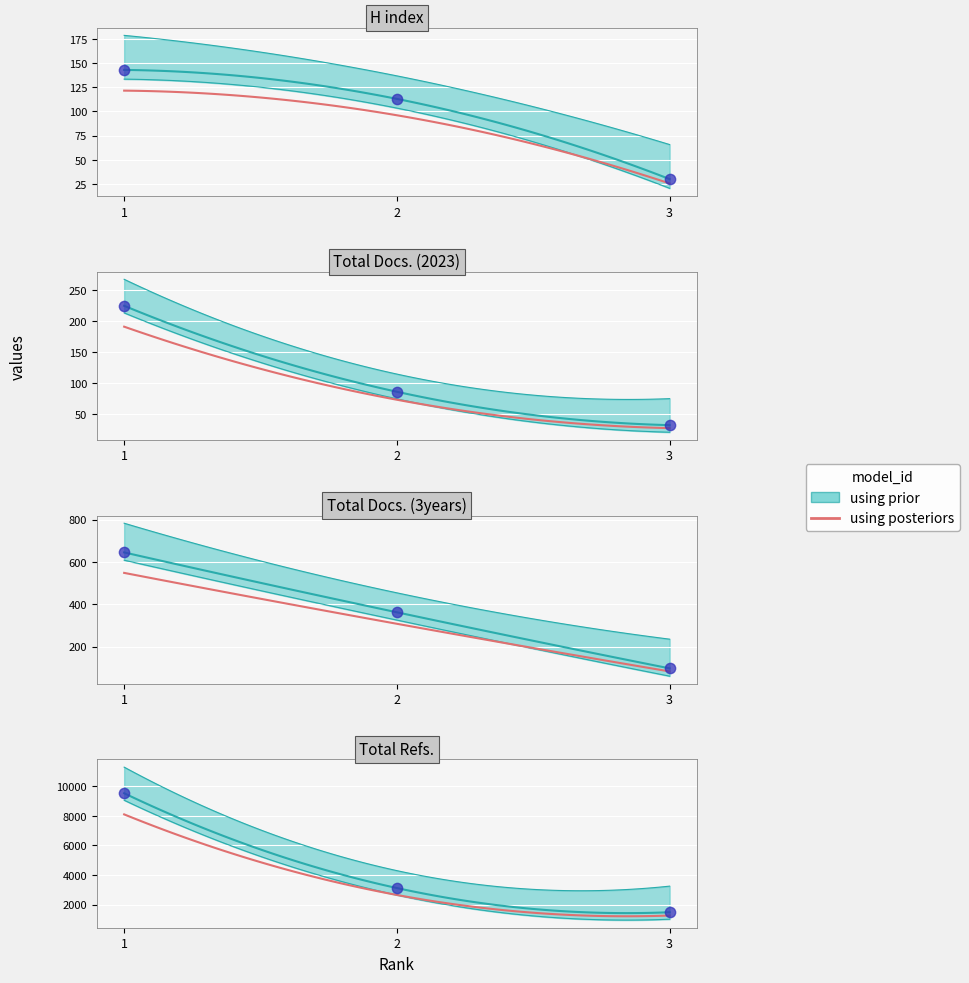

Which series reaches the minimum Y coordinate?

H index